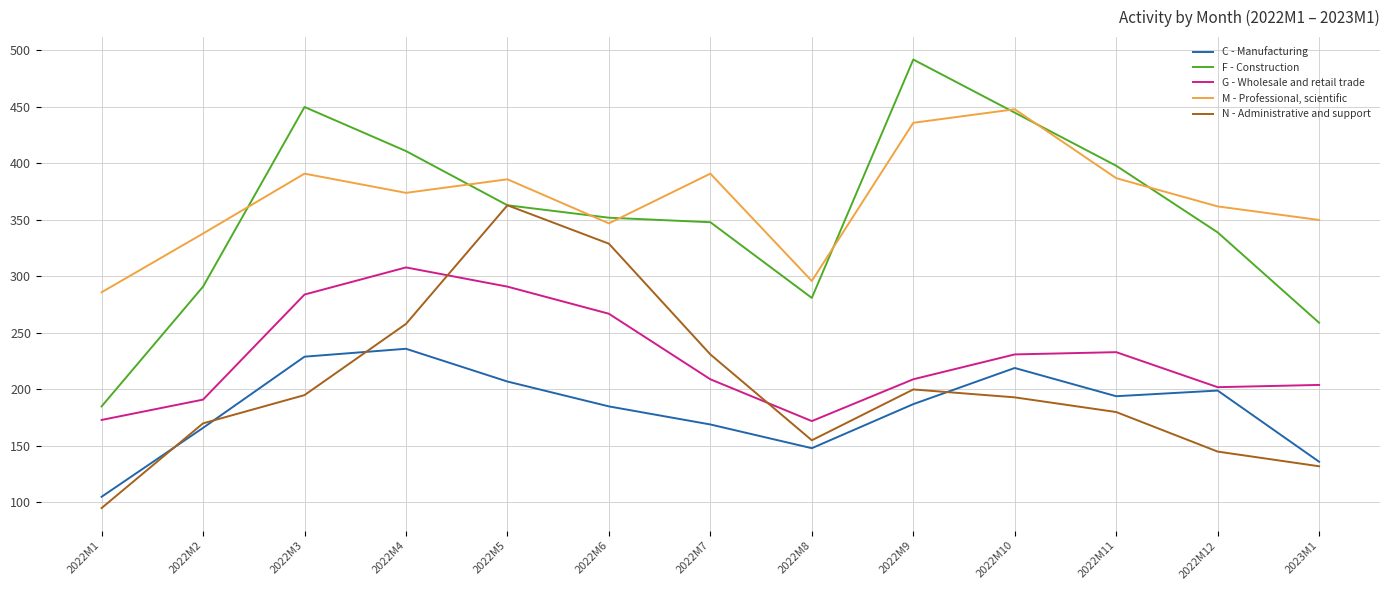

The C - Manufacturing series shows 46 at 2022M12. True or false?

False